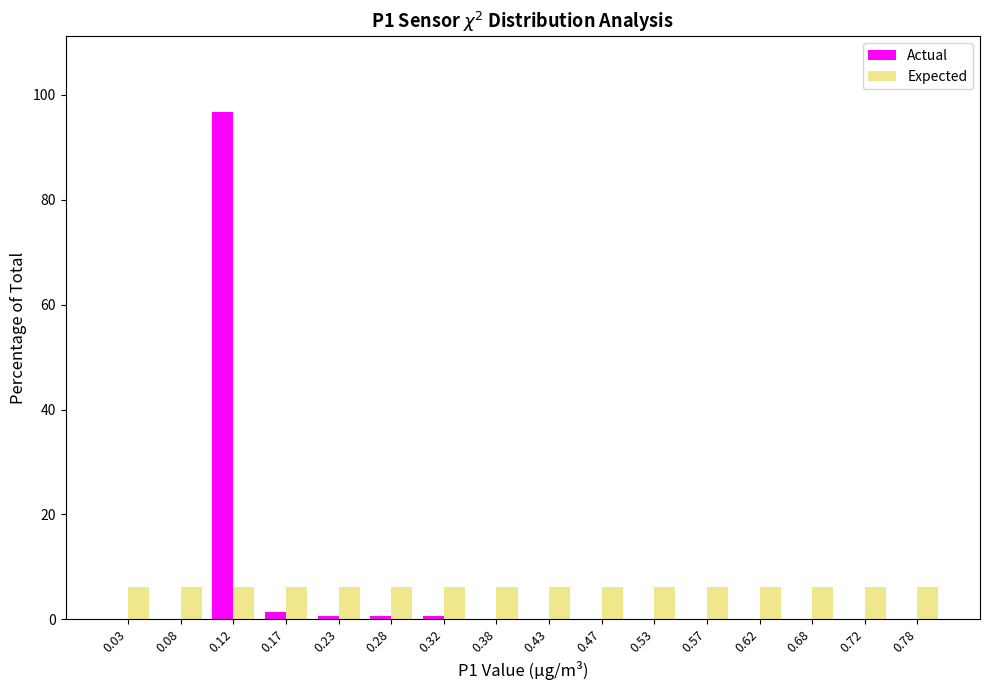

Reading left to right, transcribe this chart: for each range on the x-axis, give the height of each series' bar. The values are not printed on the chart, so give them approximately, as read against the axis.

0.00 to 0.05: Actual=0	Expected=6
0.05 to 0.10: Actual=0	Expected=6
0.10 to 0.15: Actual=96	Expected=6
0.15 to 0.20: Actual=under 2	Expected=6
0.20 to 0.25: Actual=under 2	Expected=6
0.25 to 0.30: Actual=under 2	Expected=6
0.30 to 0.35: Actual=under 2	Expected=6
0.35 to 0.40: Actual=0	Expected=6
0.40 to 0.45: Actual=0	Expected=6
0.45 to 0.50: Actual=0	Expected=6
0.50 to 0.55: Actual=0	Expected=6
0.55 to 0.60: Actual=0	Expected=6
0.60 to 0.65: Actual=0	Expected=6
0.65 to 0.70: Actual=0	Expected=6
0.70 to 0.75: Actual=0	Expected=6
0.75 to 0.80: Actual=0	Expected=6